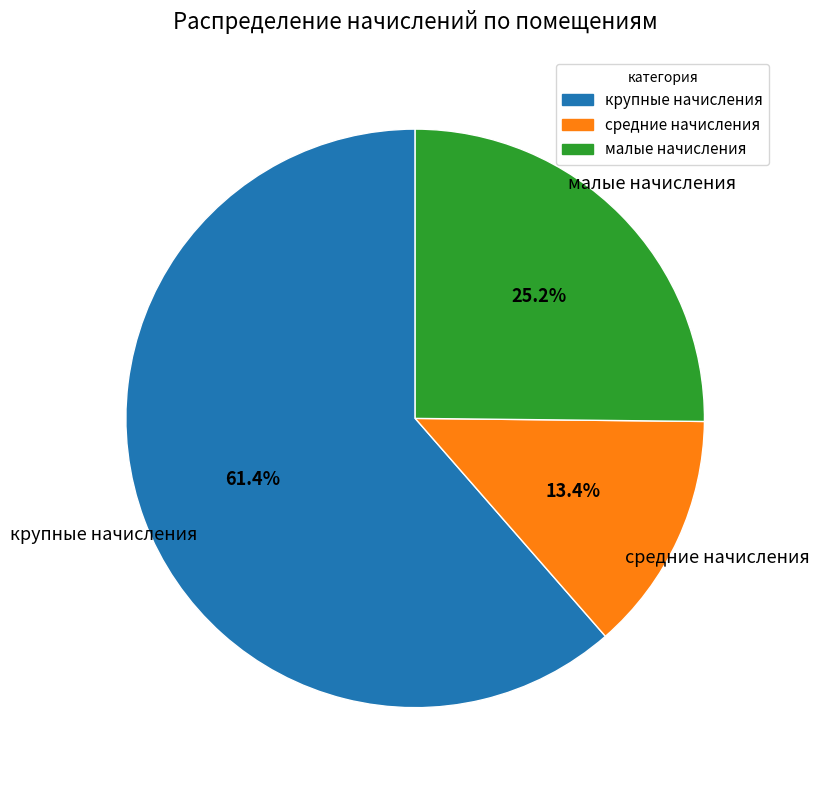

Does any single category account for the majority?

Yes